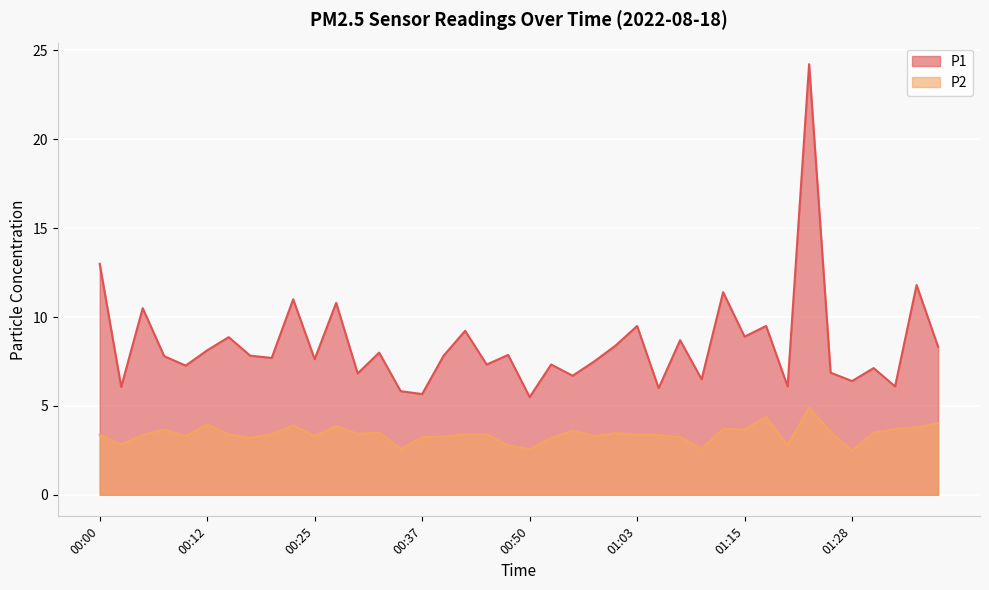

True or false: P2 has a value of 4.0 at 01:41.

True